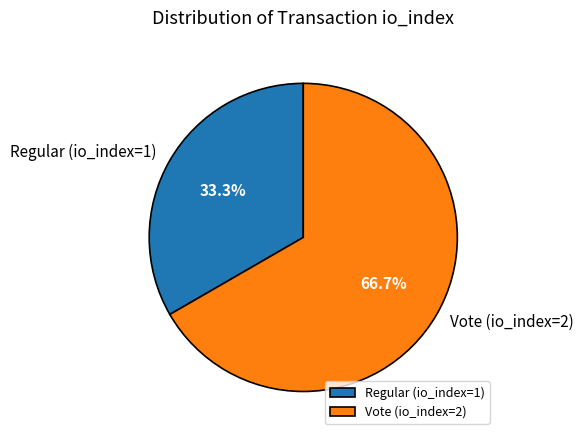

Is it true that Vote (io_index=2) is 57% of the pie?

False